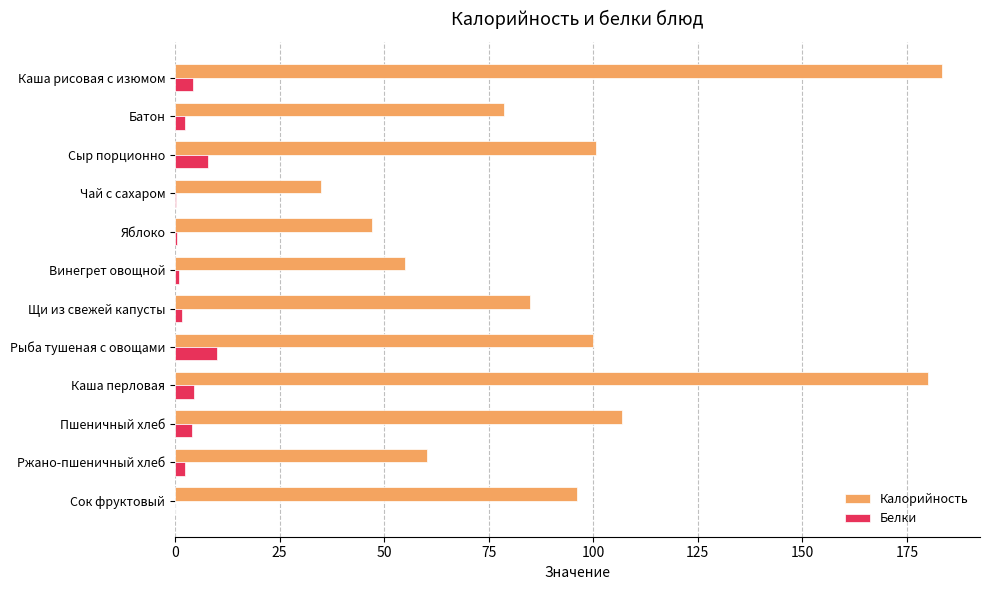

What is the maximum value for Белки?

10.0